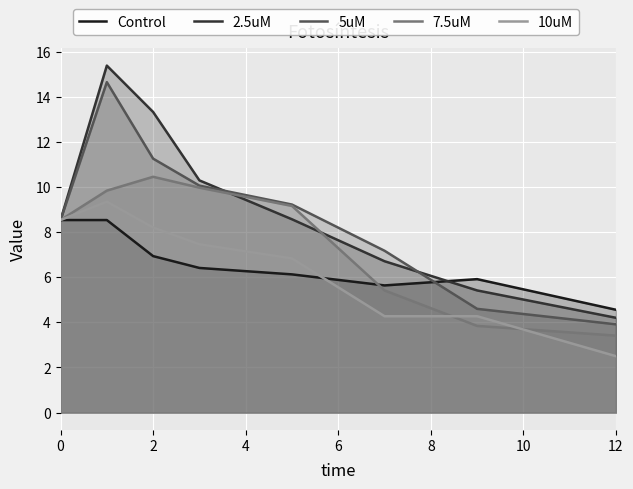

Rank the series by their maximum value, from lowest to highest.

Control, 10uM, 7.5uM, 5uM, 2.5uM